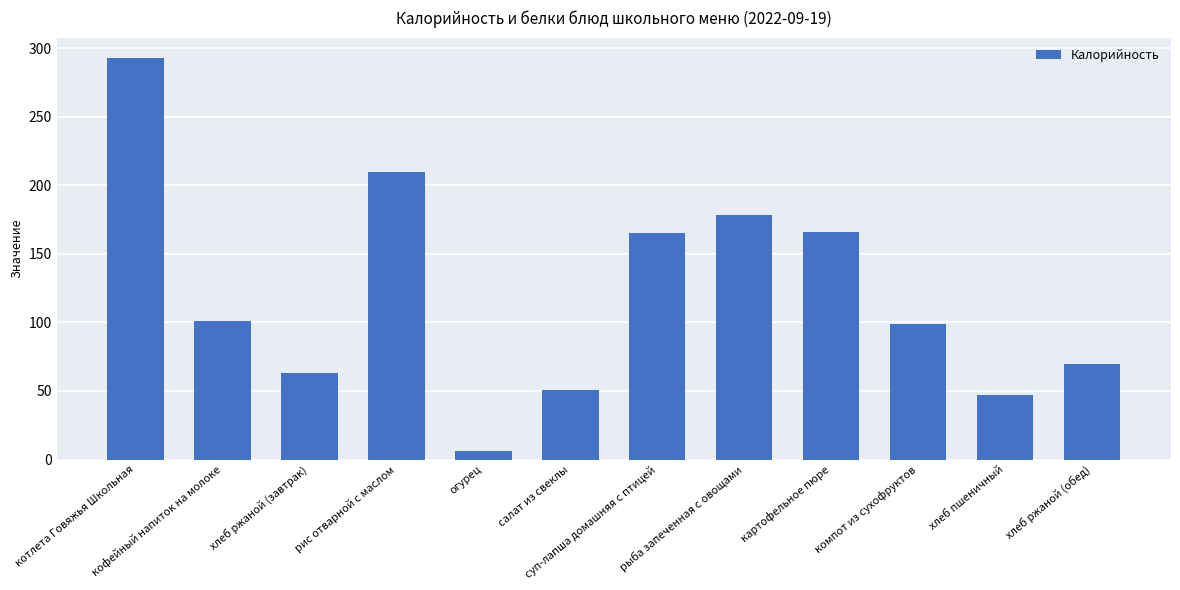

What is the ratio of the value at кофейный напиток на молоке to the value at котлета Говяжья Школьная?

0.3